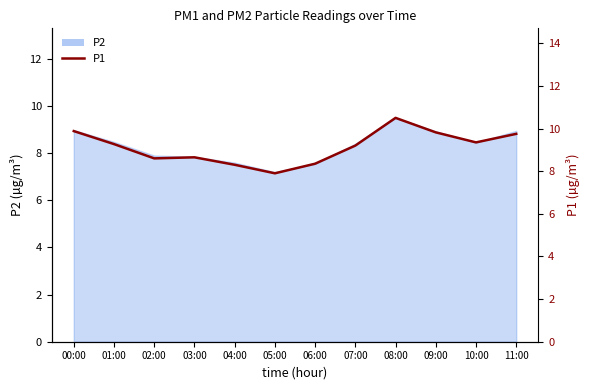

What is the greatest value displayed?

10.5